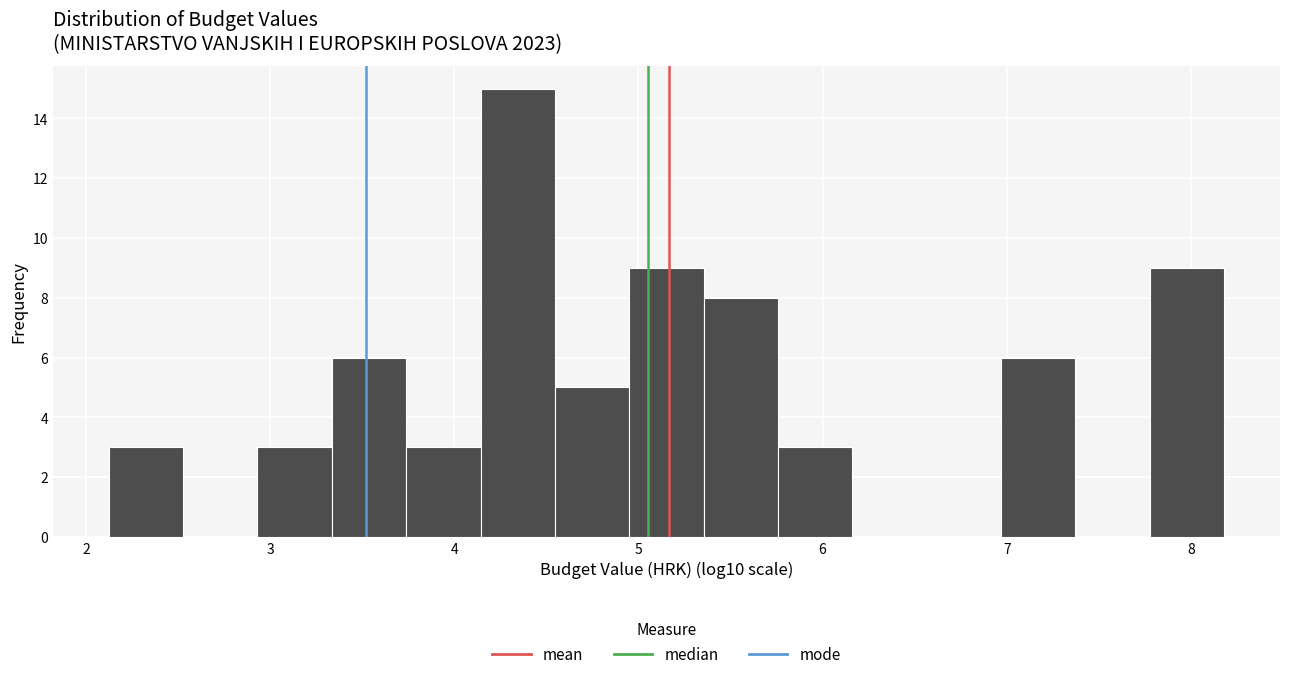

Which range on the x-axis has the tallest bar?

4.1 to 4.5